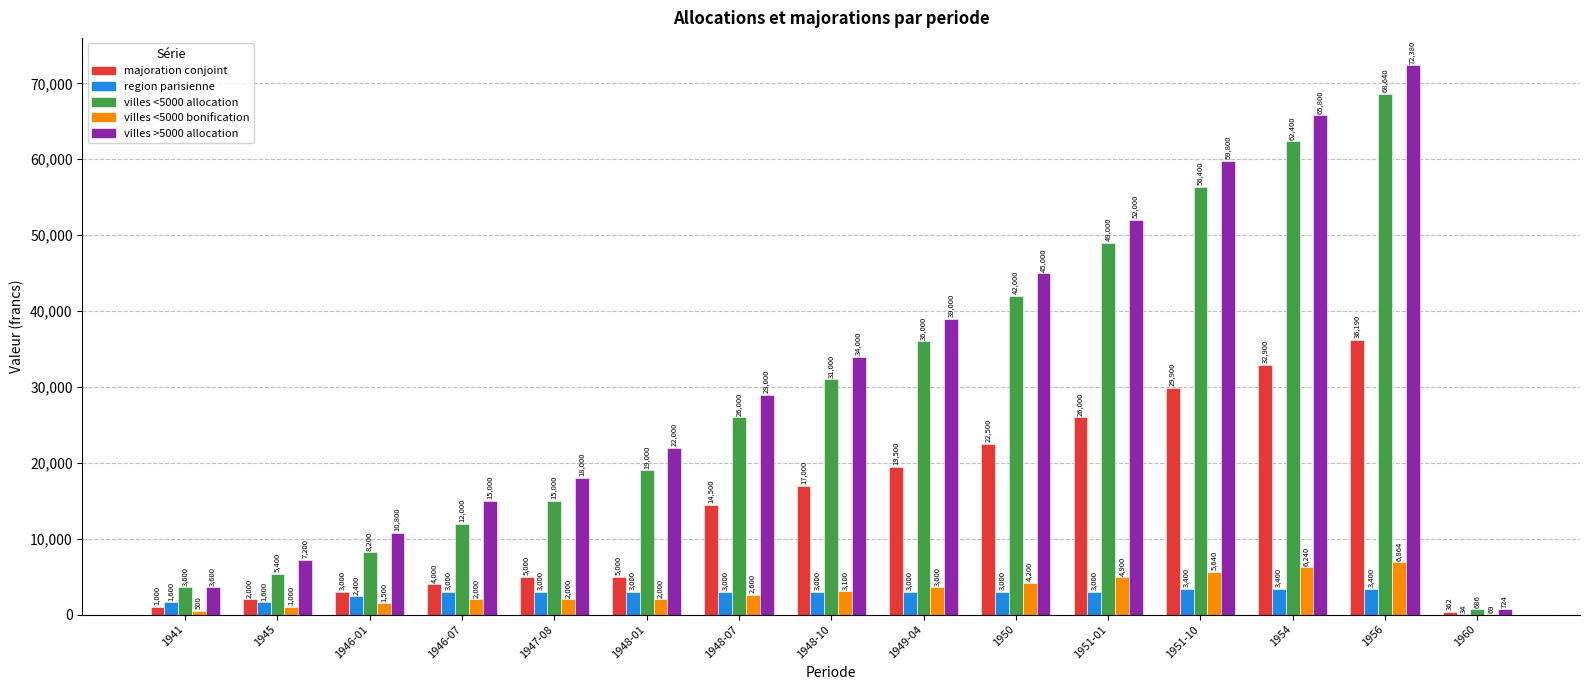

What is the total value across all series at 1946-07?

36000.0